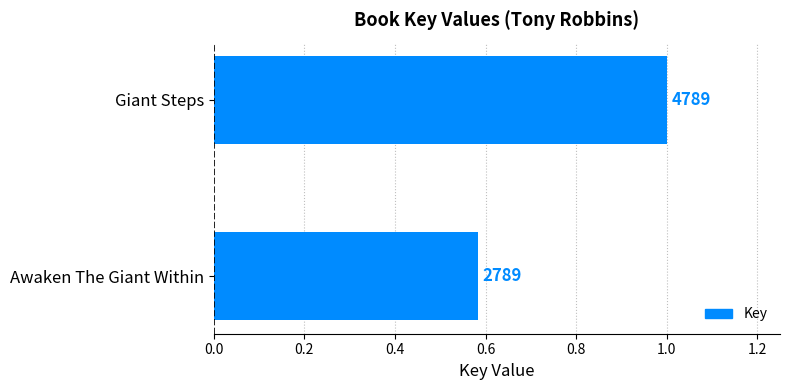

Does the chart contain any negative values?

No